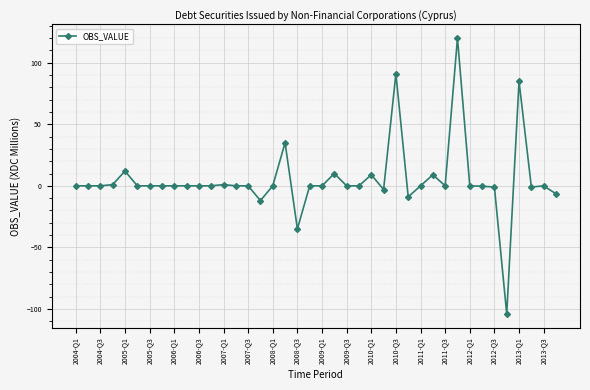

What is the average value?

5.0